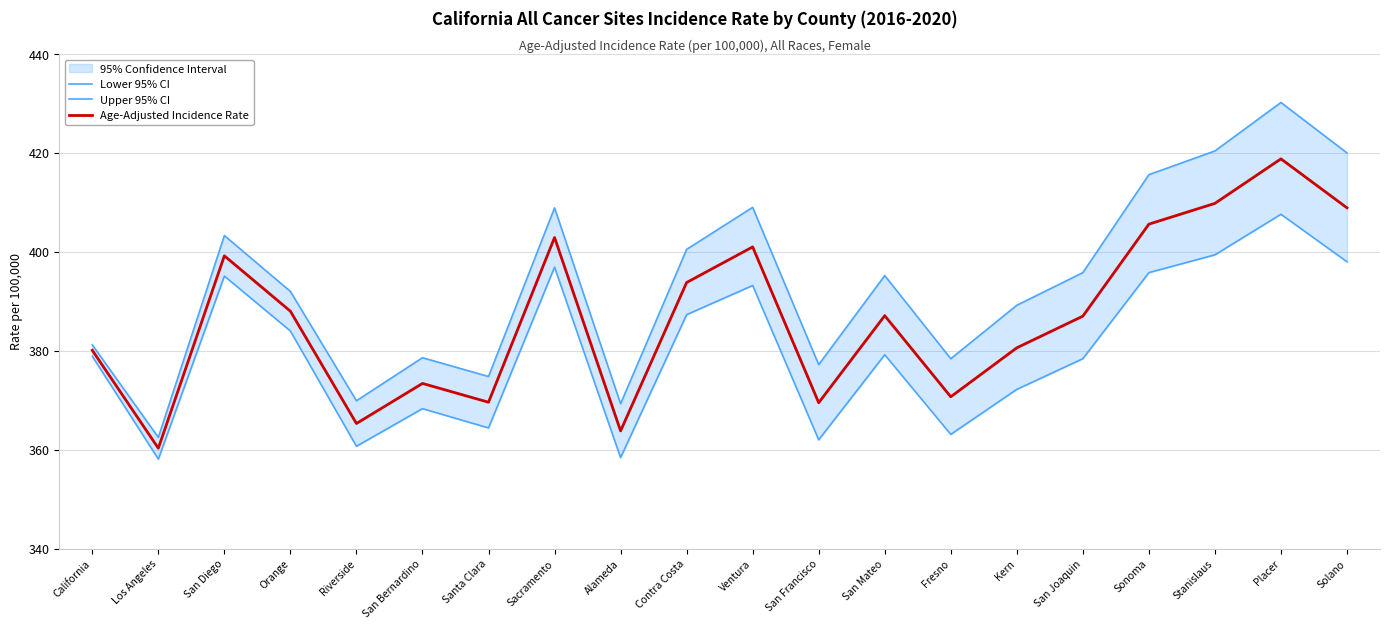

What is the label of the 13th point from the right?

Sacramento